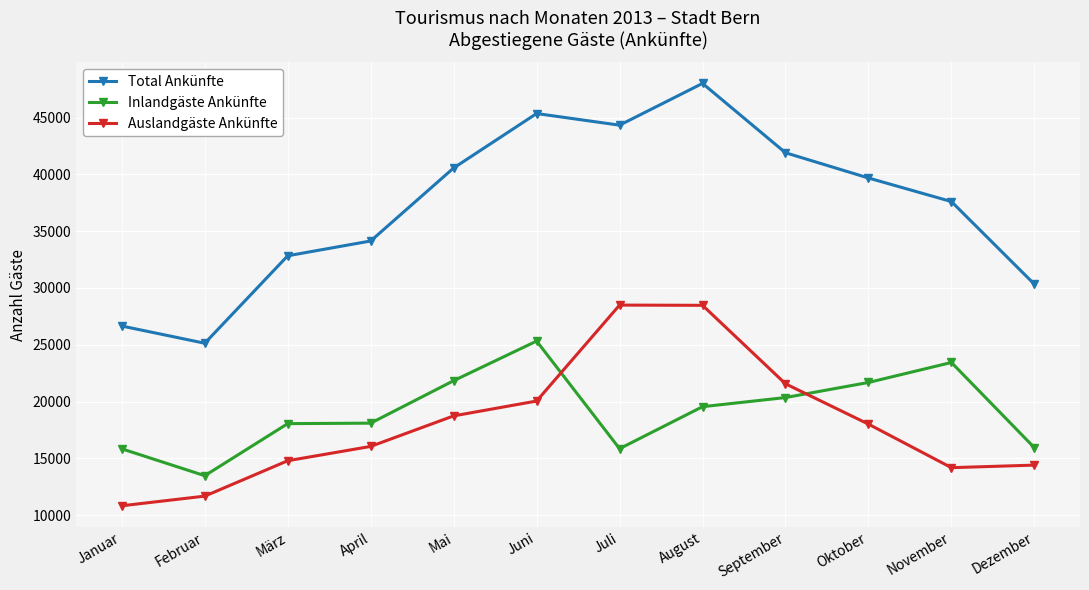

At which label is Total Ankünfte closest to 36577?

November